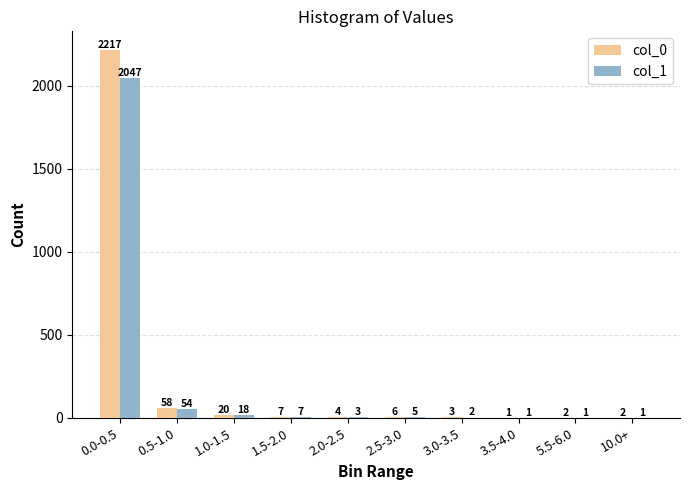

How many groups of bars are there?

10